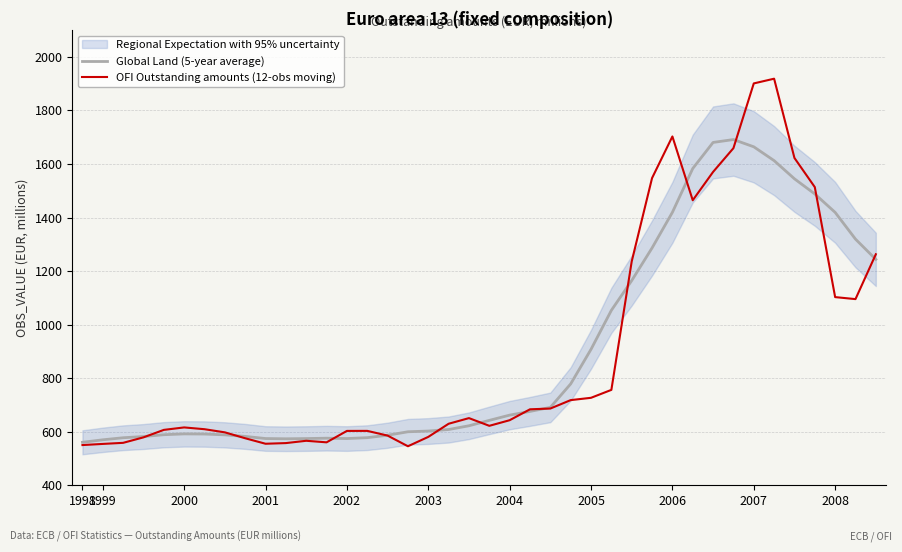

Is it true that Global Land (5-year average) equals 317.2 at 2003?

False